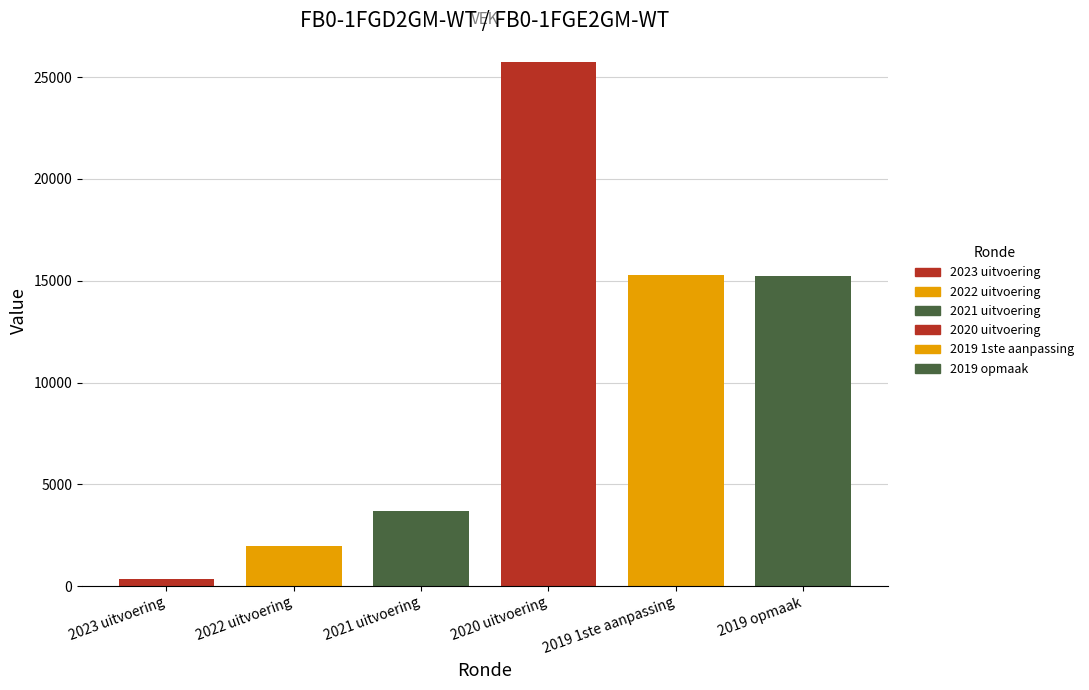

The value of VEK at 2022 uitvoering is 1972. True or false?

True